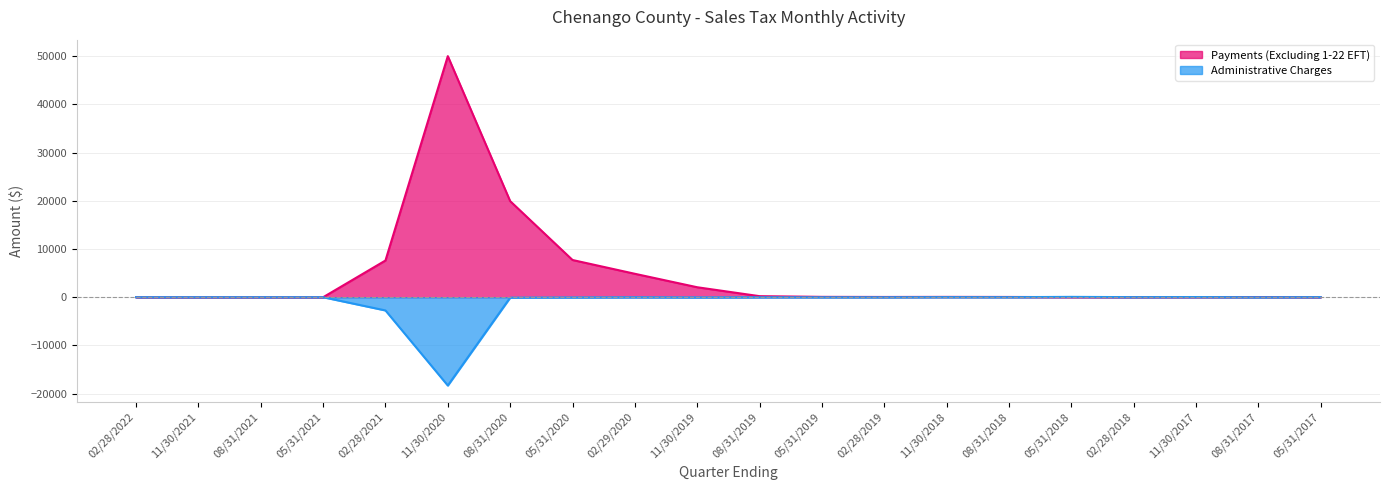

True or false: the data has more than 0 interior local peaks.

True